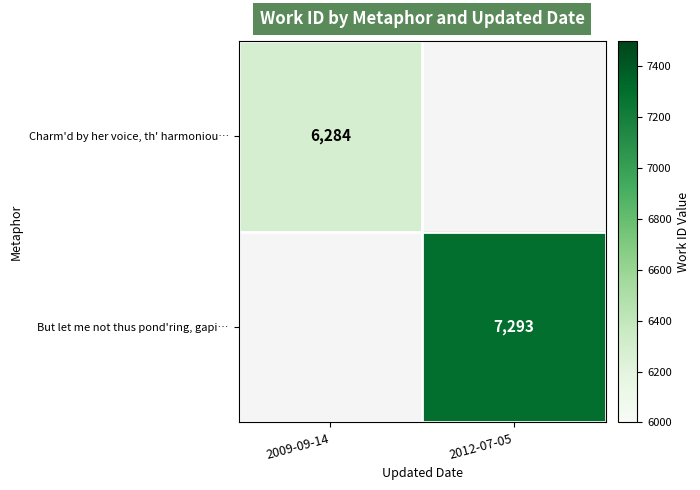

Is the value of But let me not thus pond'ring, gapi… at 2012-07-05 greater than the value of Charm'd by her voice, th' harmoniou… at 2009-09-14?

Yes